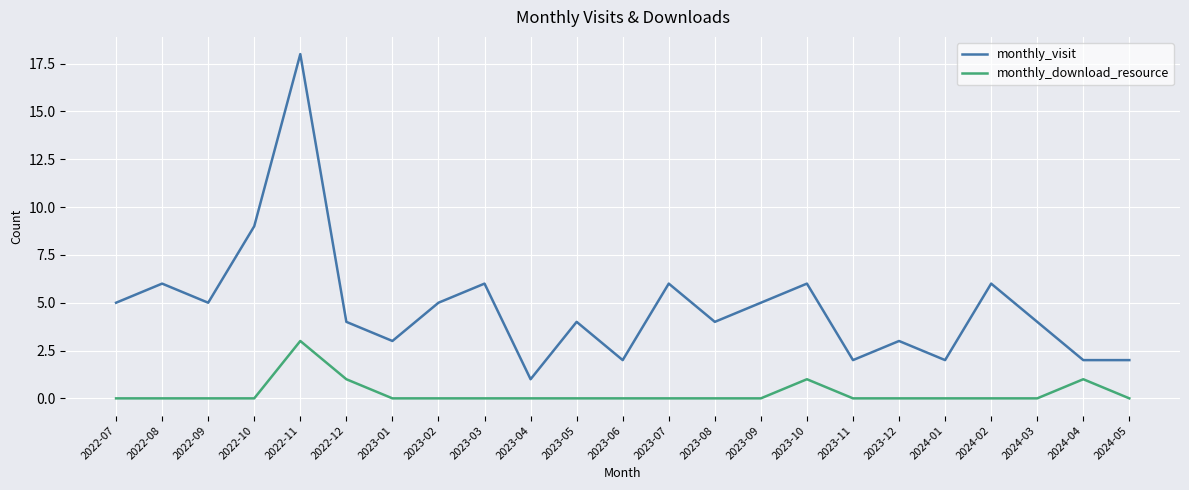

Which category has the highest value in the monthly_visit series?

2022-11